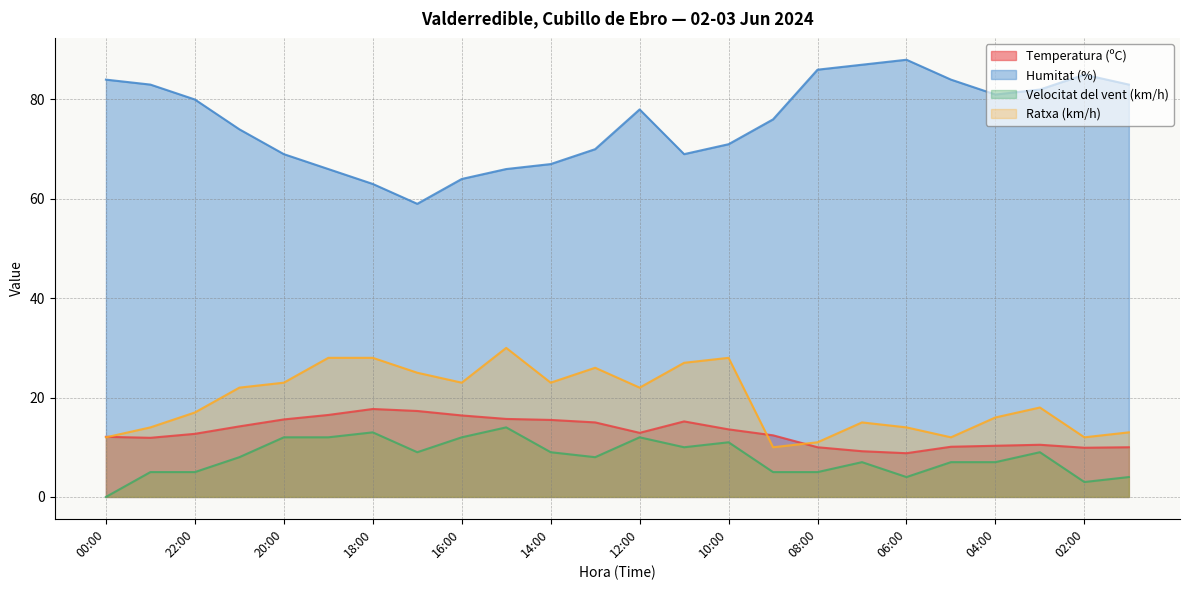

Which series changed the most between 13:00 and 11:00?

Velocitat del vent (km/h)